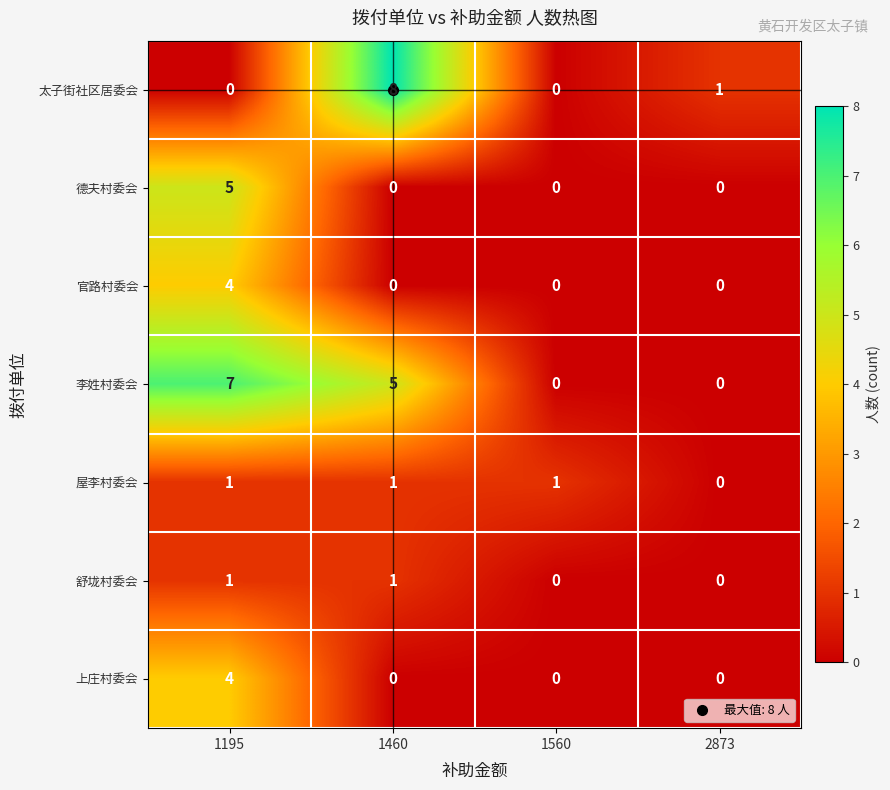

What is the sum of the 李姓村委会 values at 2873 and 1460?

5